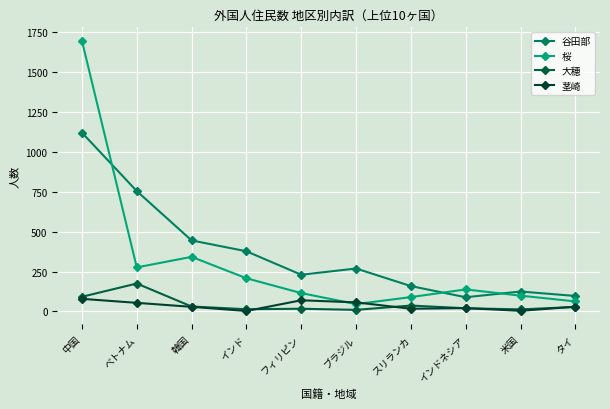

At how many categories does at least one series exceed 963?

1